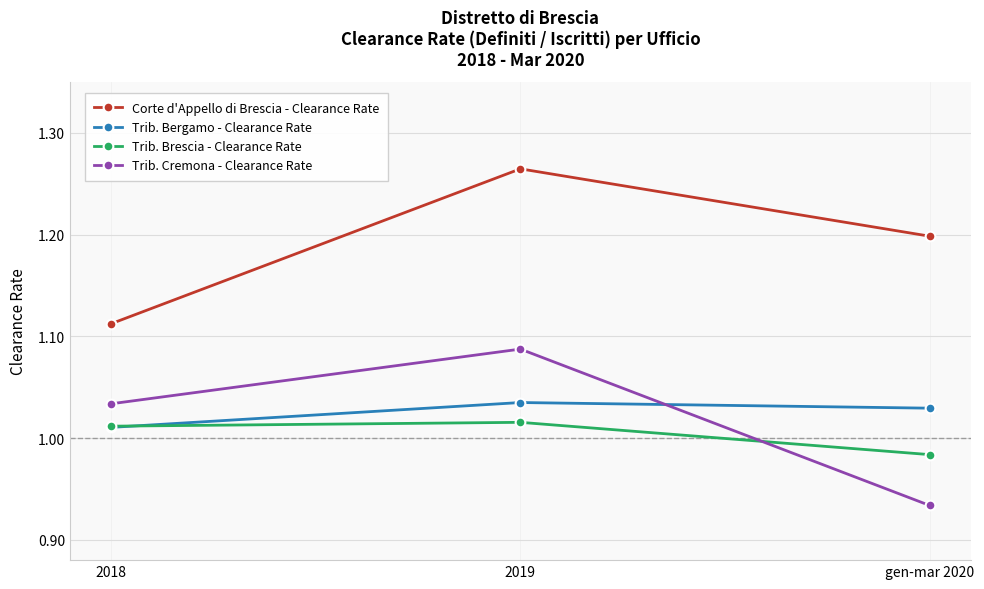

Is it true that Trib. Bergamo - Clearance Rate equals 0.3 at 2018?

False